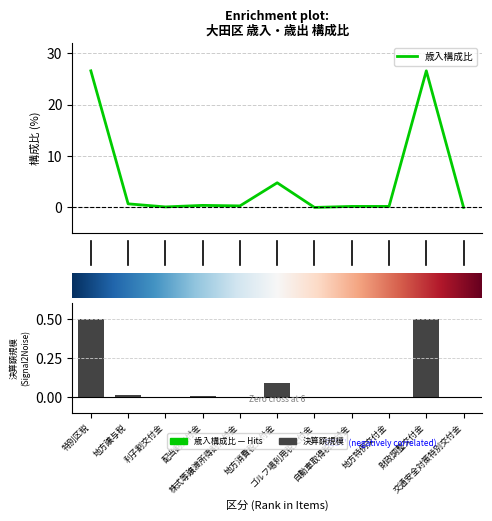

The chart shows a value of 4.8 at 地方消費税交付金. True or false?

True